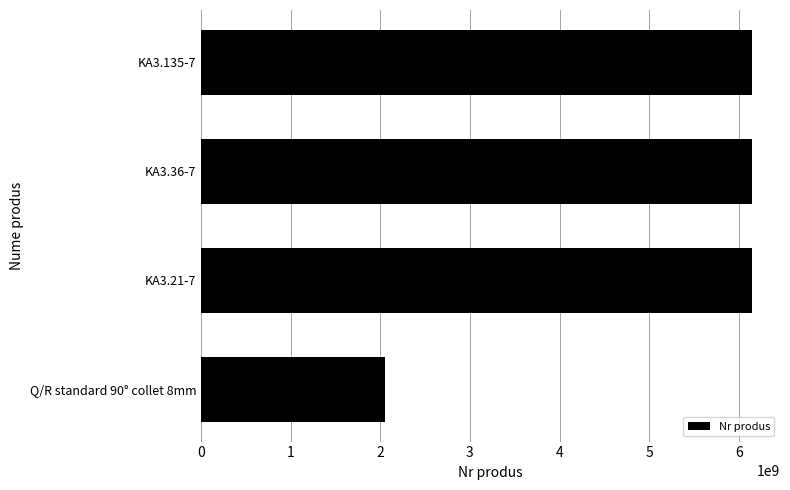

What is the average value?

5126404806